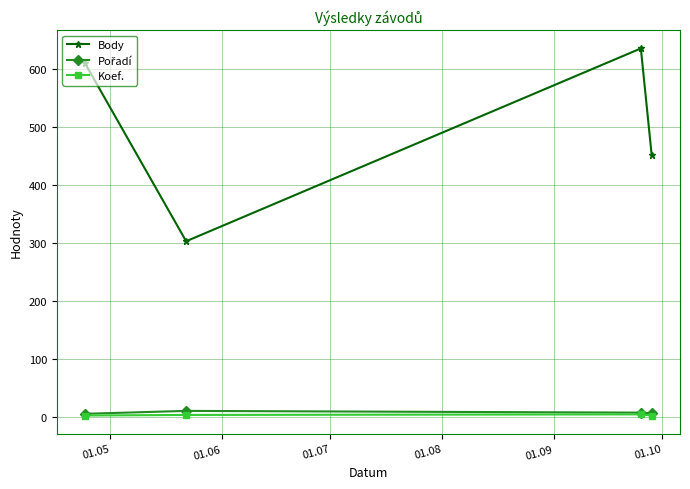

Which series has the largest range (max minus min)?

Body